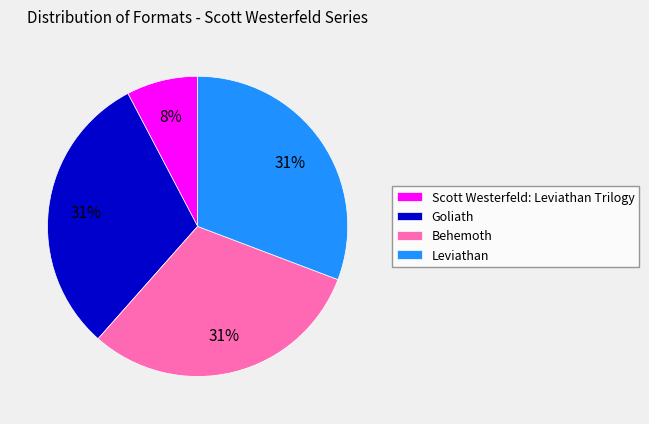

To the nearest percent, what is the average slice percentage?

25%